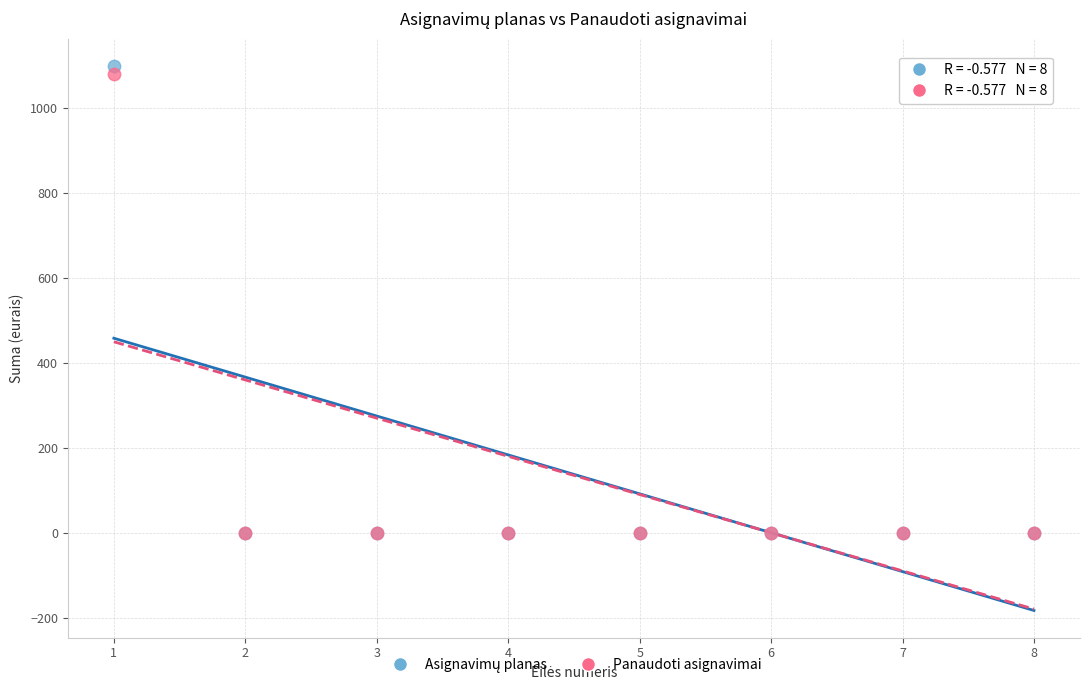

Across all series, what Y value is closest to 550?

1080